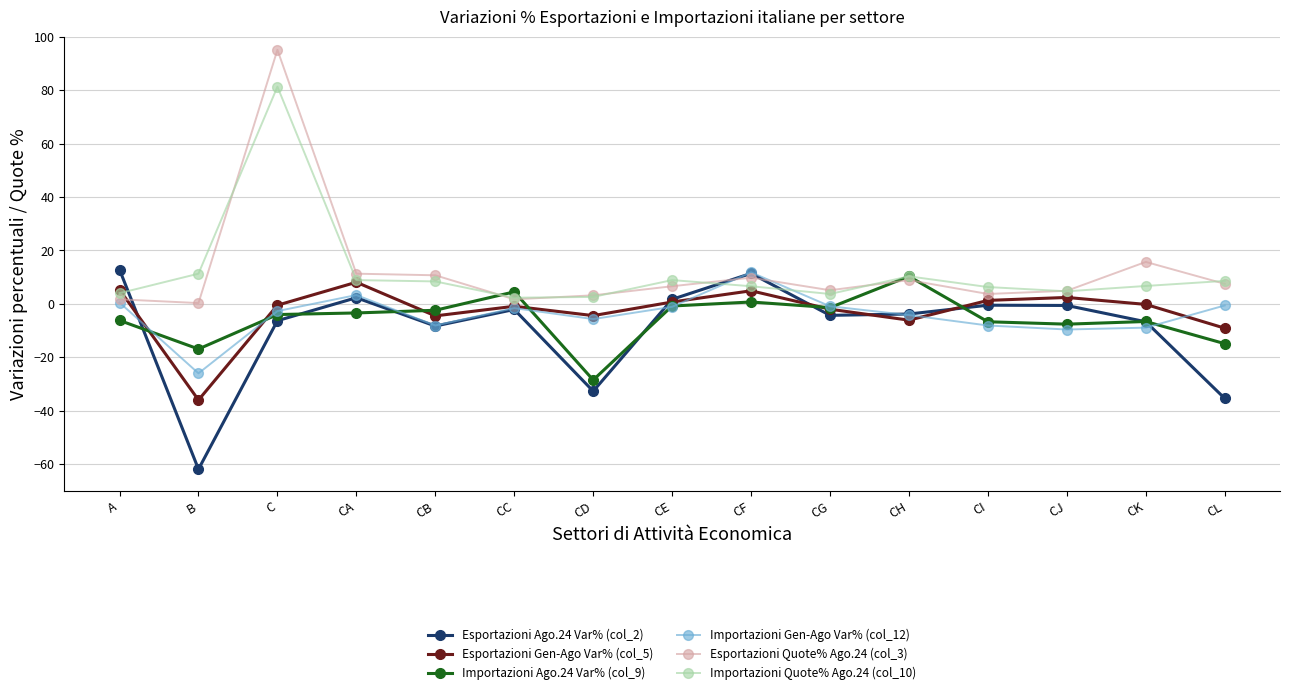

In Importazioni Ago.24 Var% (col_9), how many points are higher than both neighbors (excluding endpoints)?

4